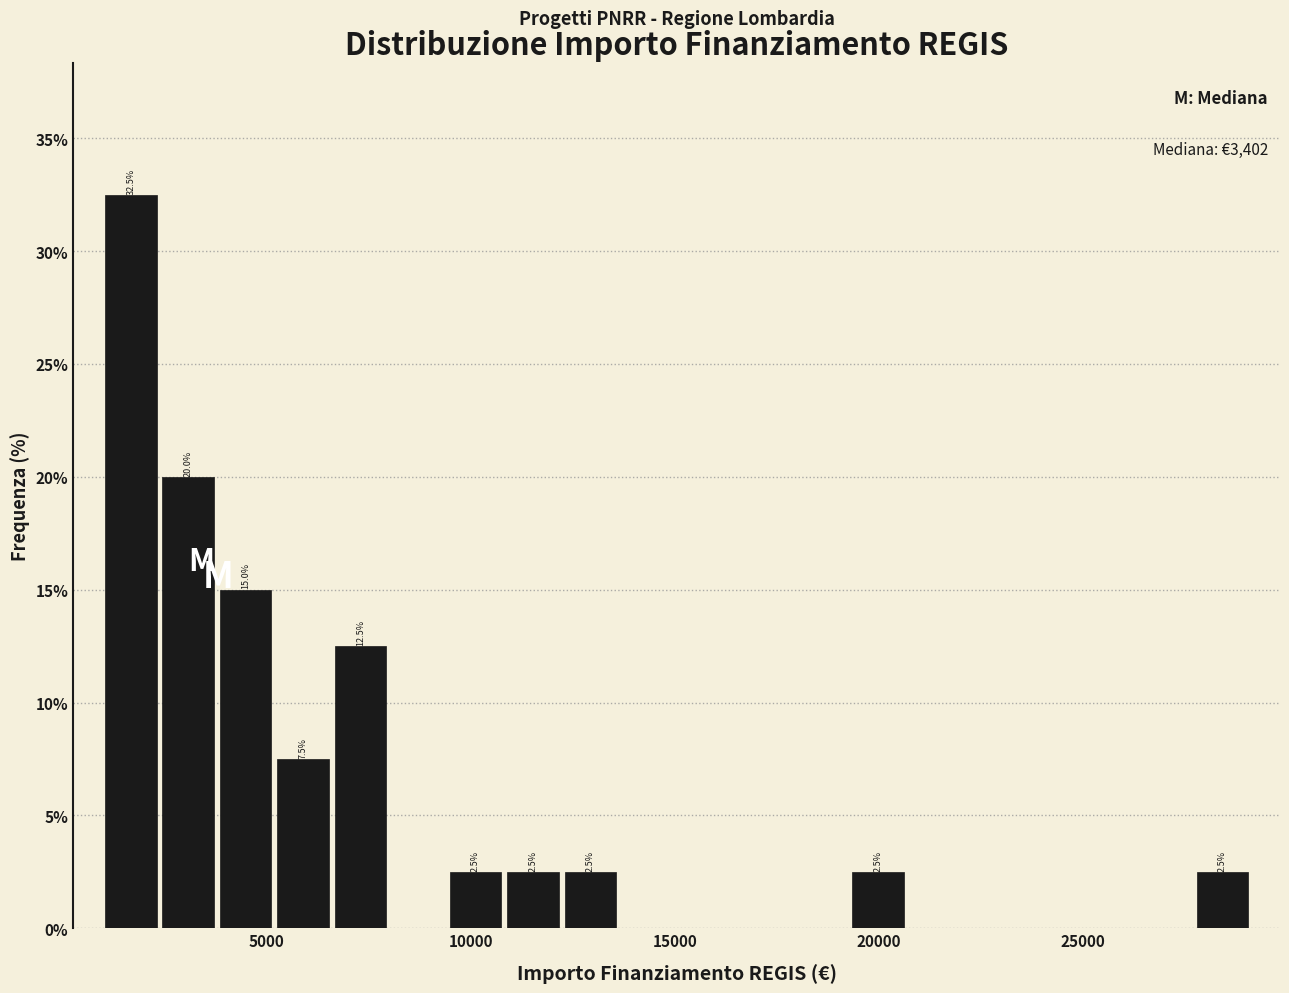

Around what value on the x-axis is the tallest bar? Give the approximate position of its centre, as read against the axis.

1500